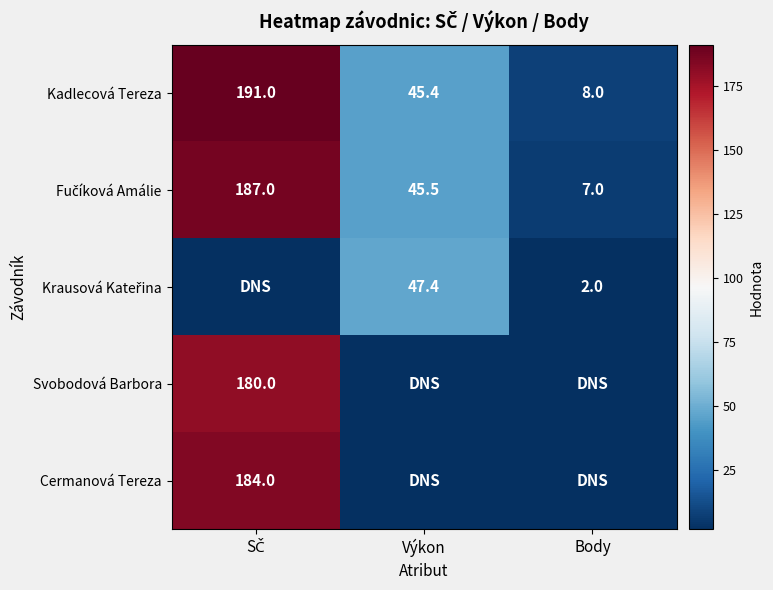

What is the sum of all Kadlecová Tereza values?

244.4